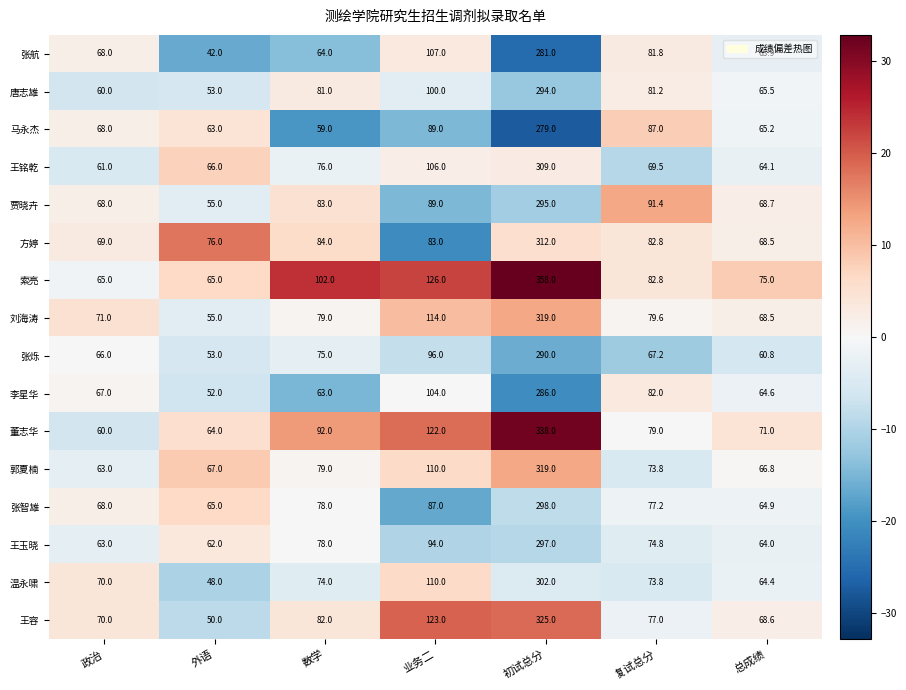

Which series has the largest total across all categories?

索亮